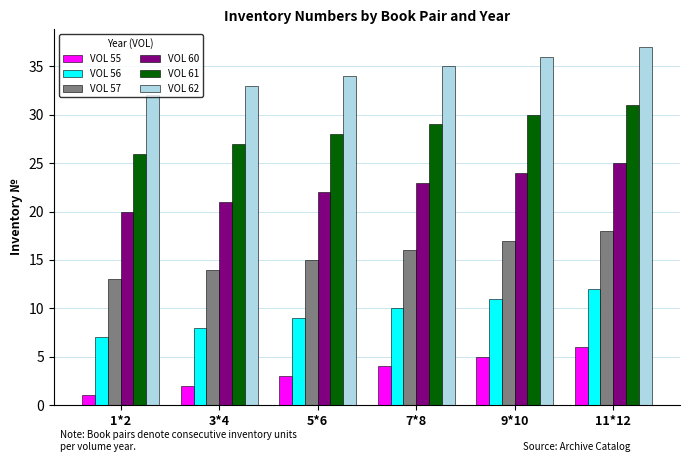

Rank the series at 9*10 from lowest to highest value.

VOL 55, VOL 56, VOL 57, VOL 60, VOL 61, VOL 62